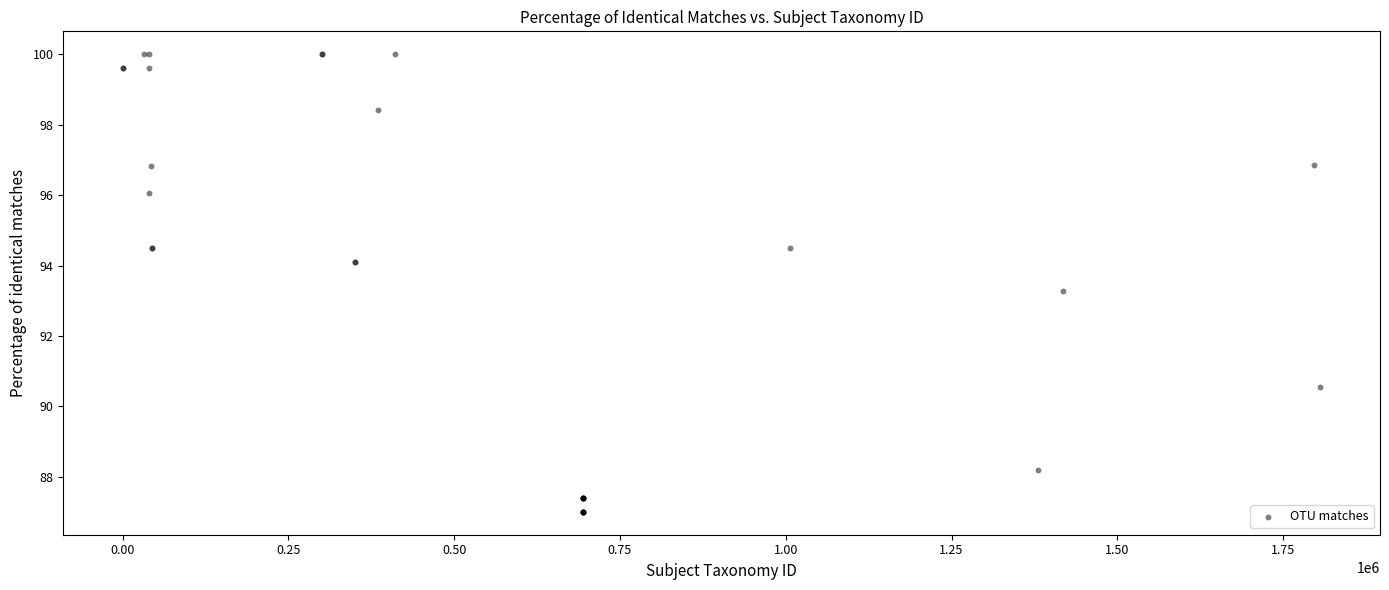

What Y value in the scatter plot is closest to 93?

93.3